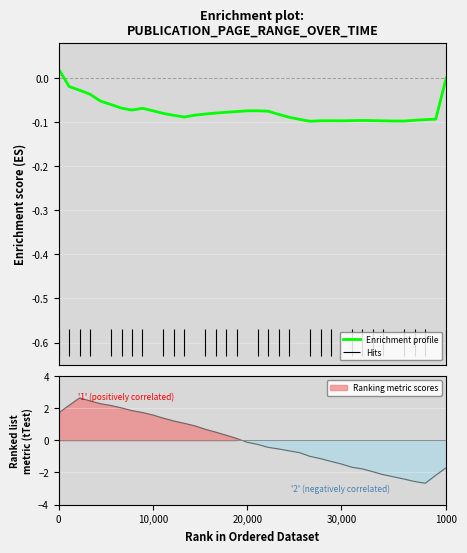

How many values are between 0 and 1?

2